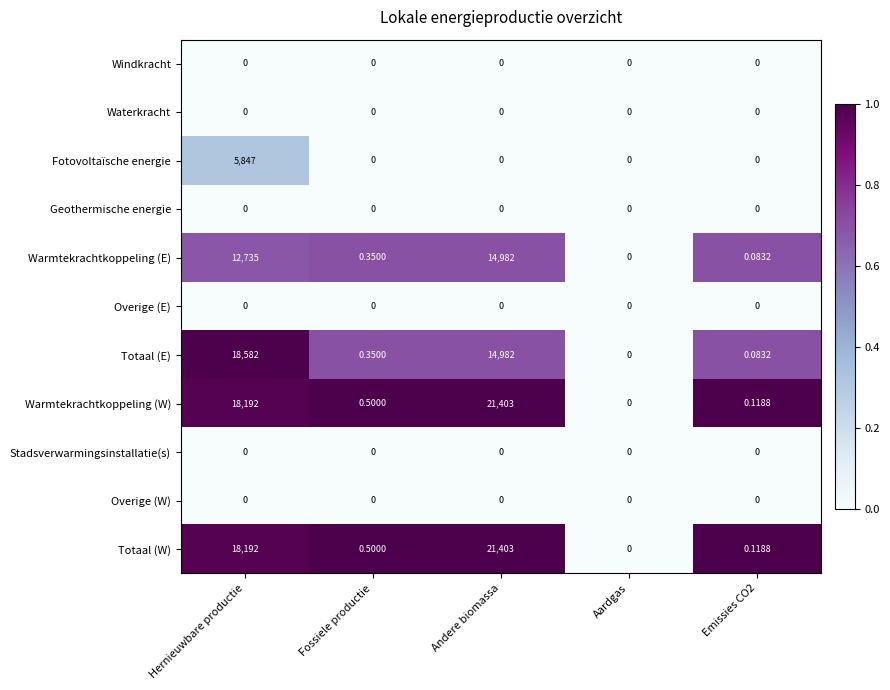

Which series changed the most between Hernieuwbare productie and Aardgas?

Totaal (E)